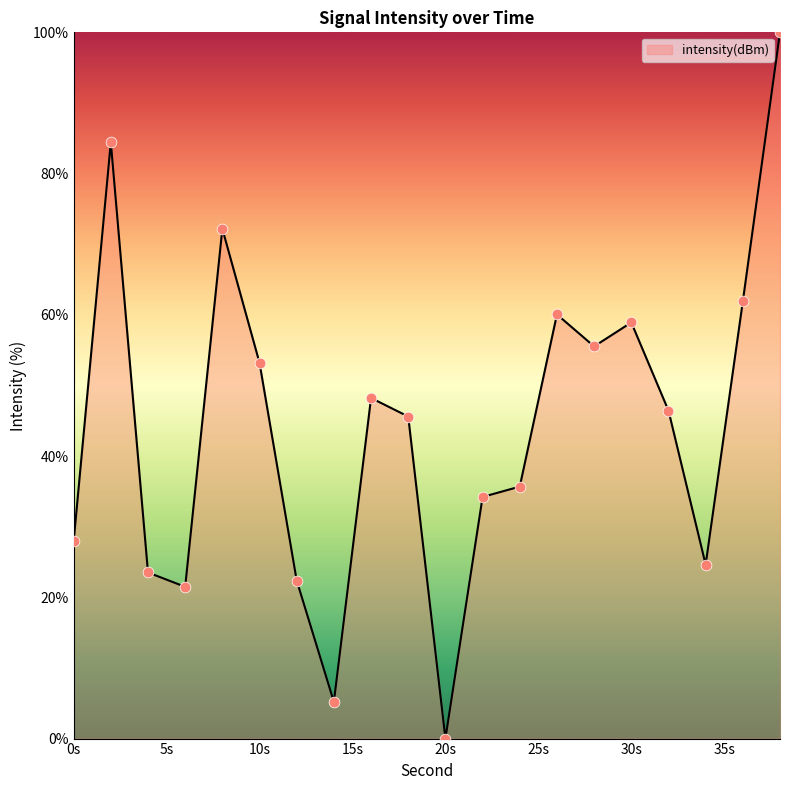

What is the difference between the maximum and minimum values?

100.0